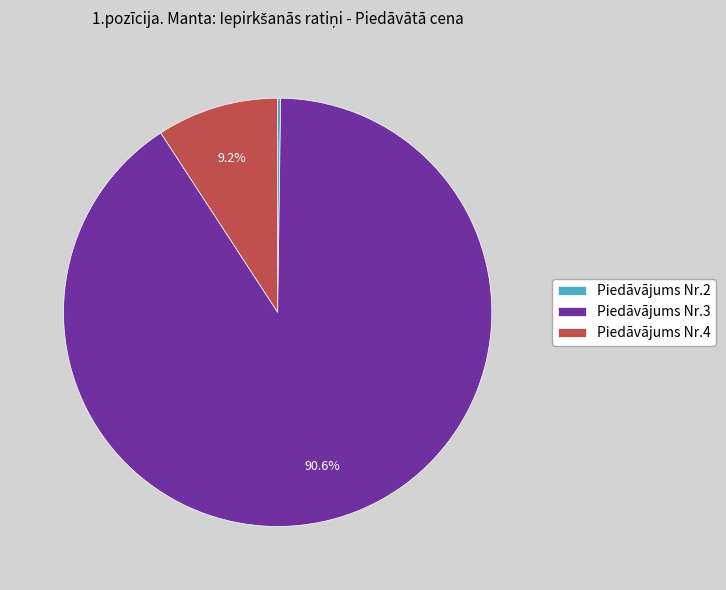

Which category has the biggest portion of the pie?

Piedāvājums Nr.3